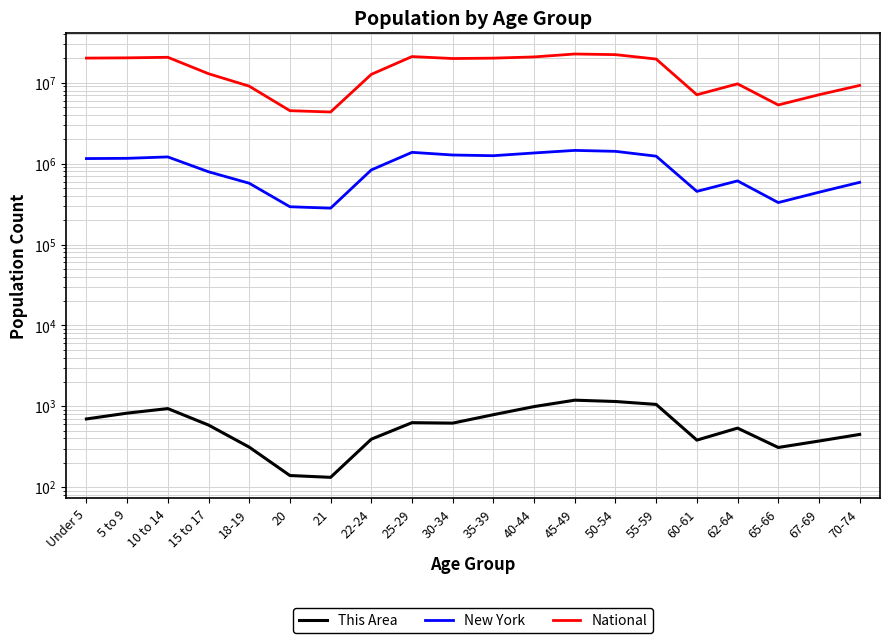

What is the difference between the maximum and minimum values in the This Area series?

1056